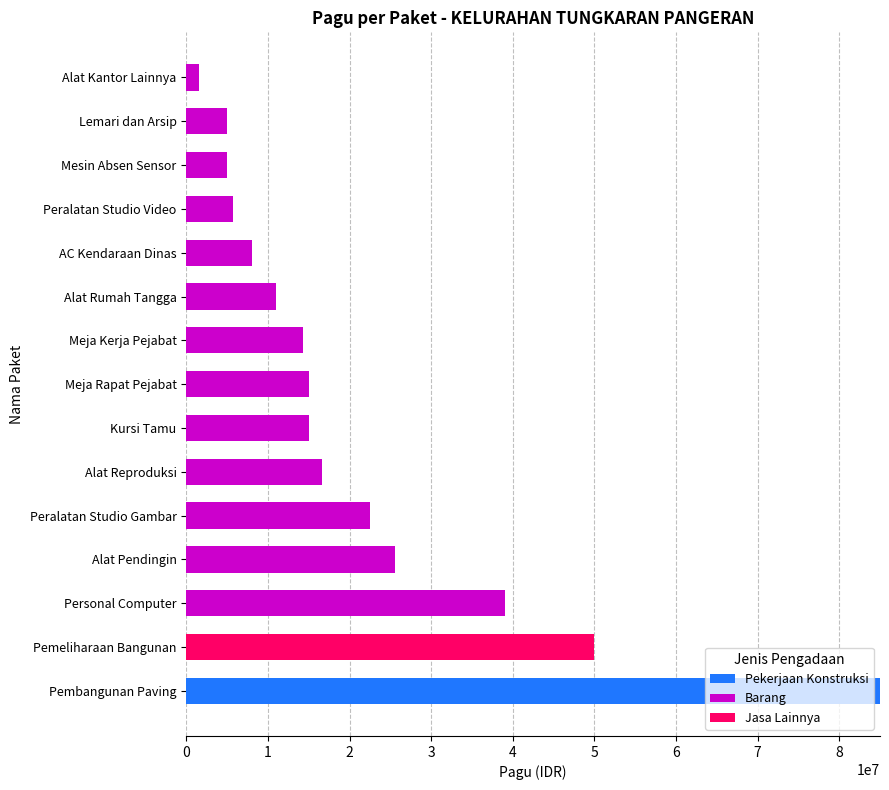

At which category is the sum across all series the highest?

Pembangunan Paving